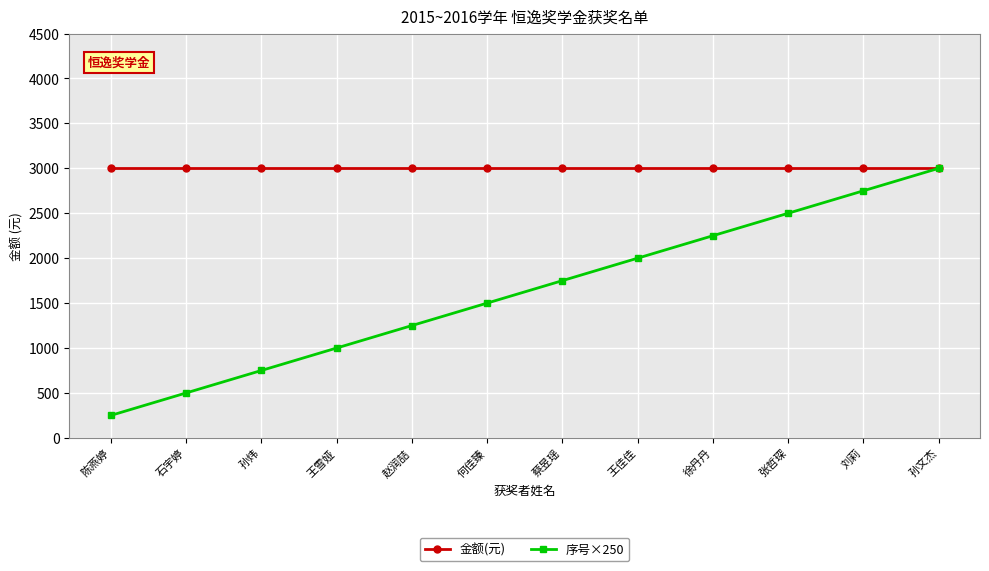

At which category is the sum across all series the highest?

孙文杰